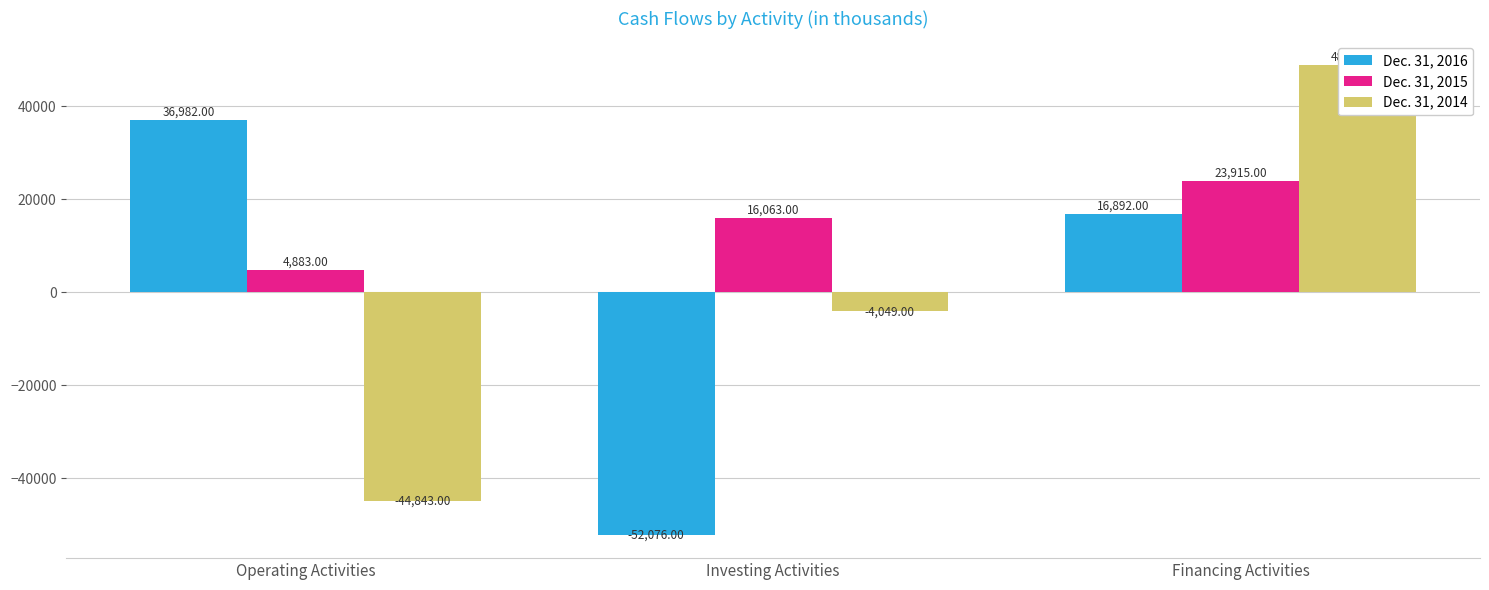

Reading right to left, transcribe all the data shown in this chart.

Dec. 31, 2016: Financing Activities=16892	Investing Activities=-52076	Operating Activities=36982
Dec. 31, 2015: Financing Activities=23915	Investing Activities=16063	Operating Activities=4883
Dec. 31, 2014: Financing Activities=48949	Investing Activities=-4049	Operating Activities=-44843